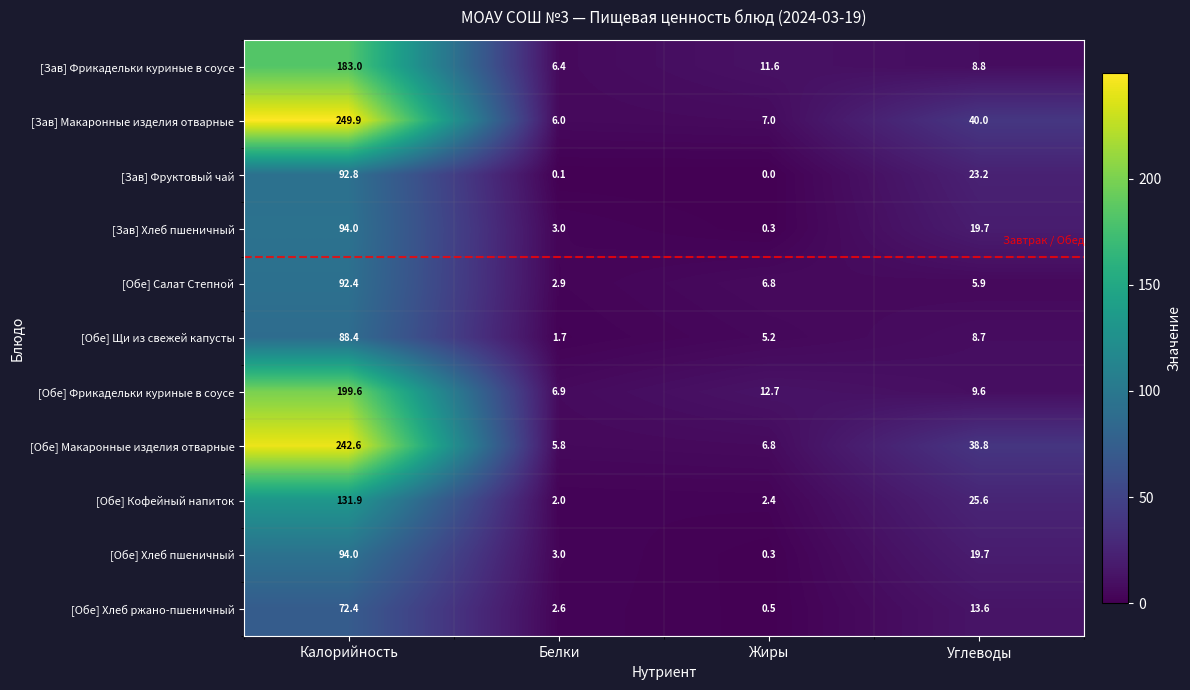

What is the minimum value for [Обе] Хлеб ржано-пшеничный?

0.5